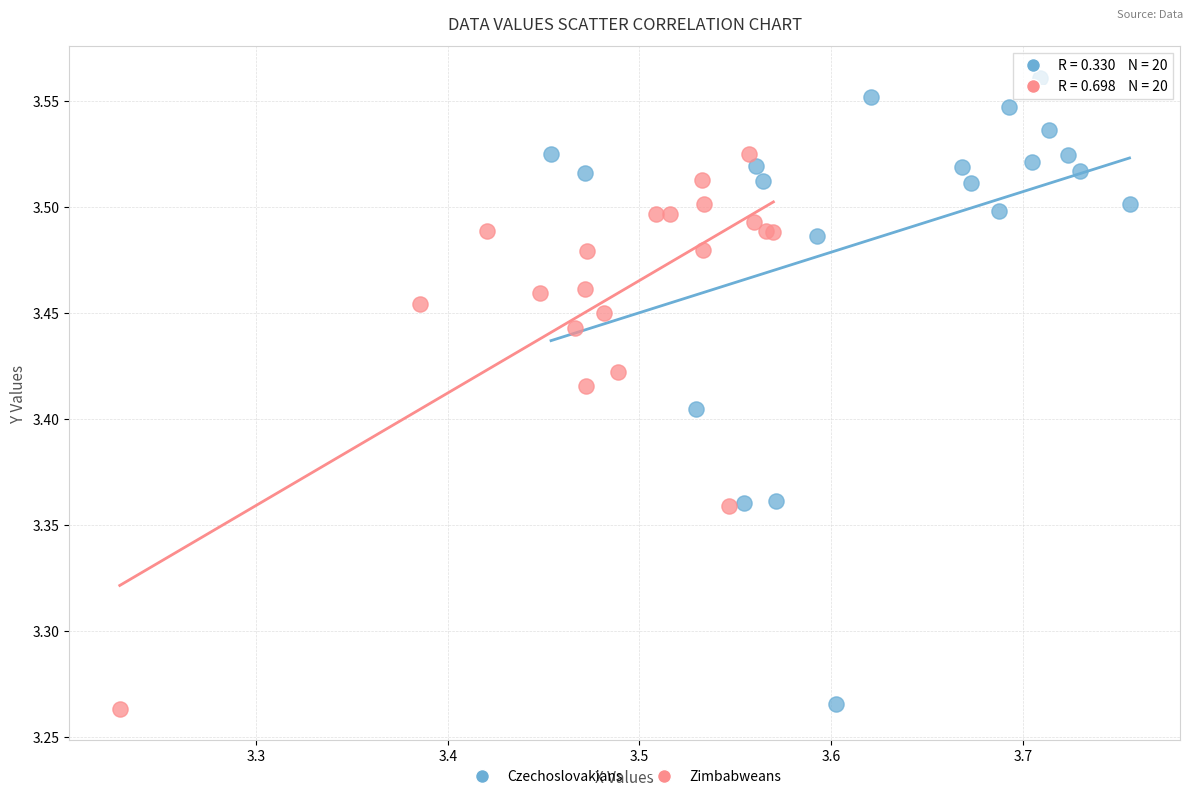

Which series reaches the maximum Y coordinate?

Czechoslovakians